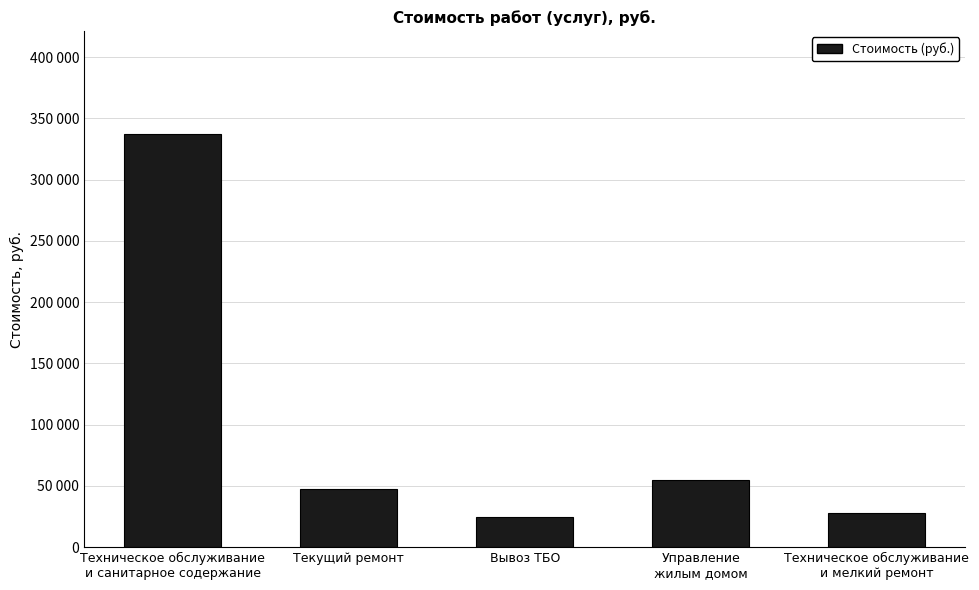

True or false: the data shows 24828.3 at Вывоз ТБО.

True